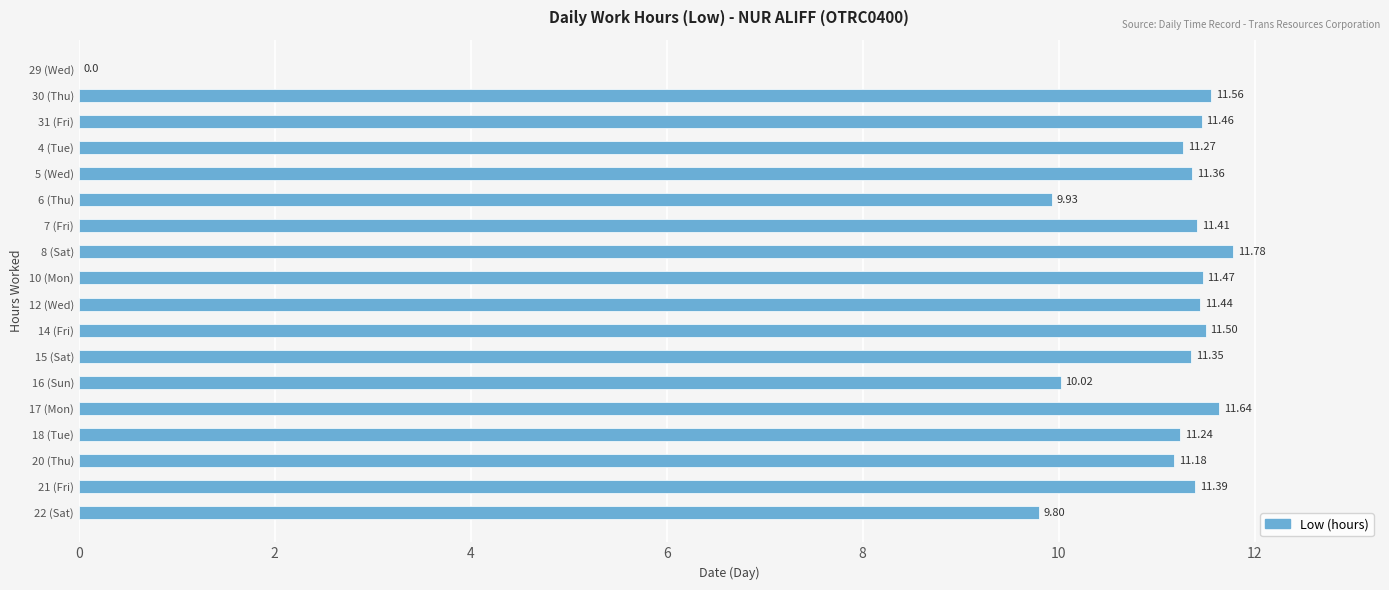

Between 14 (Fri) and 31 (Fri), which is larger?

14 (Fri)